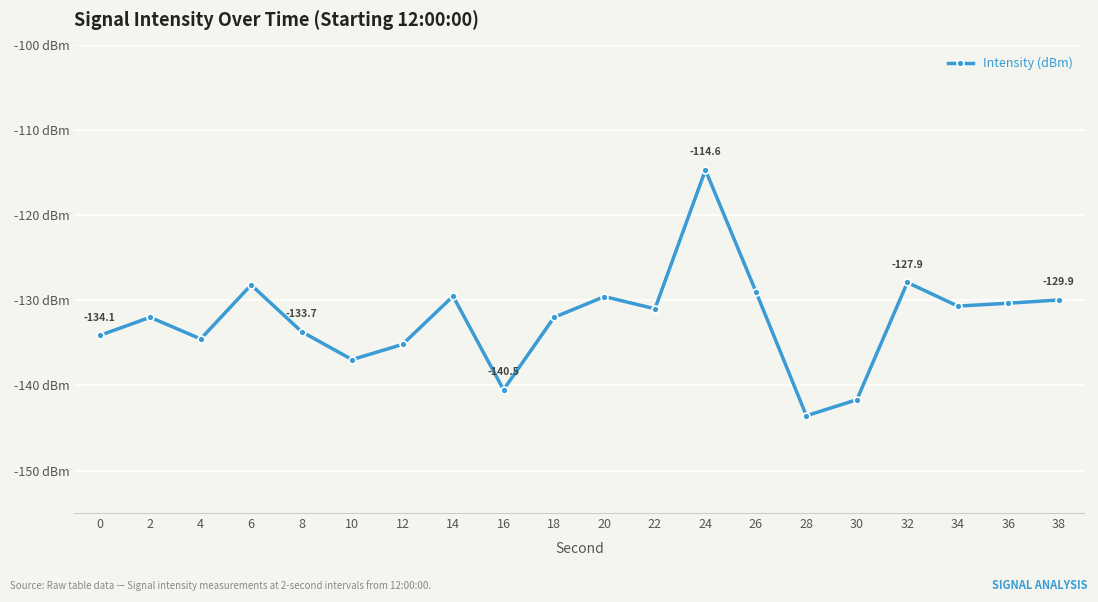

Is this an area chart (filled region under the line)?

No